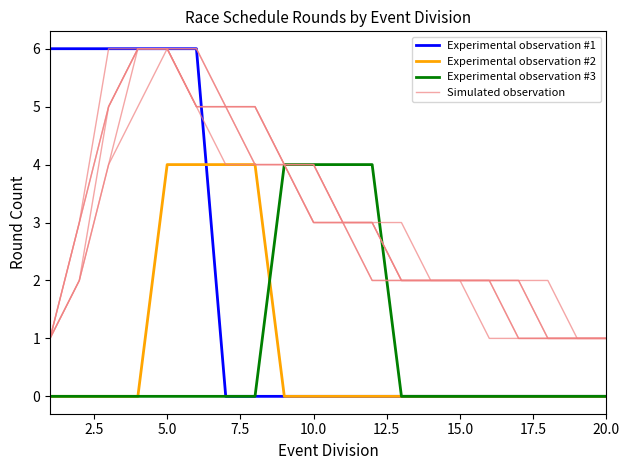

Is this an area chart (filled region under the line)?

No